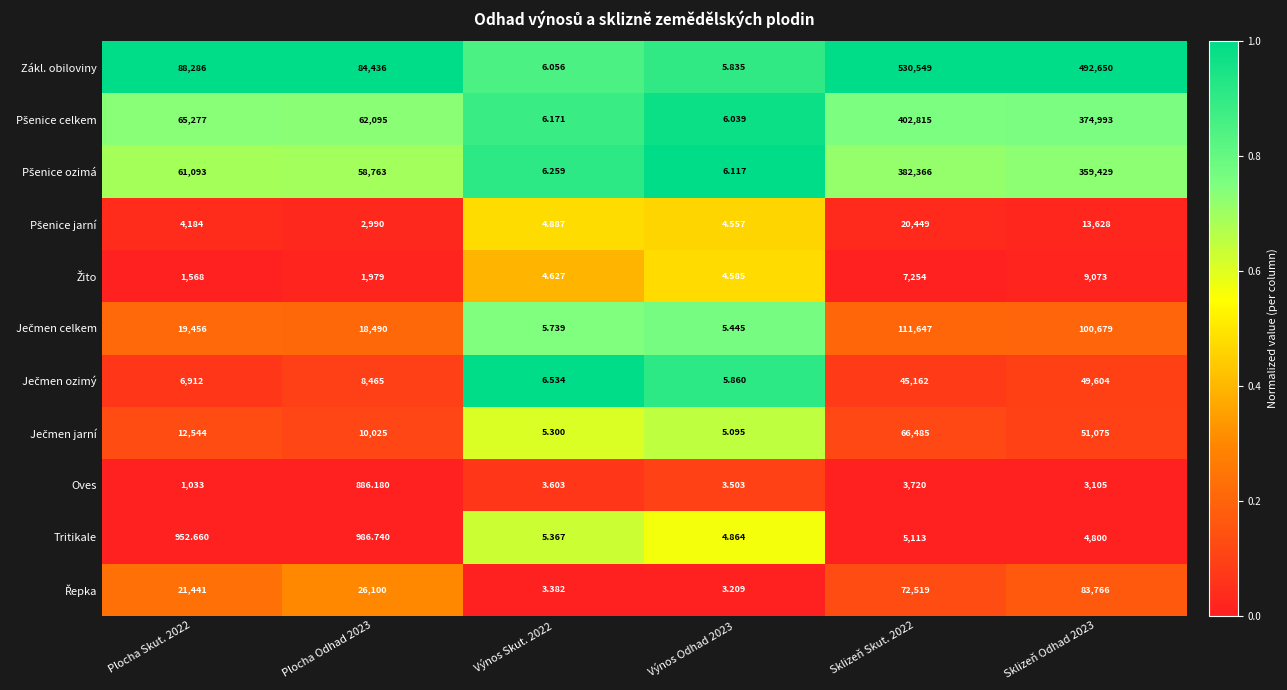

Which series has the widest spread of values?

Zákl. obiloviny